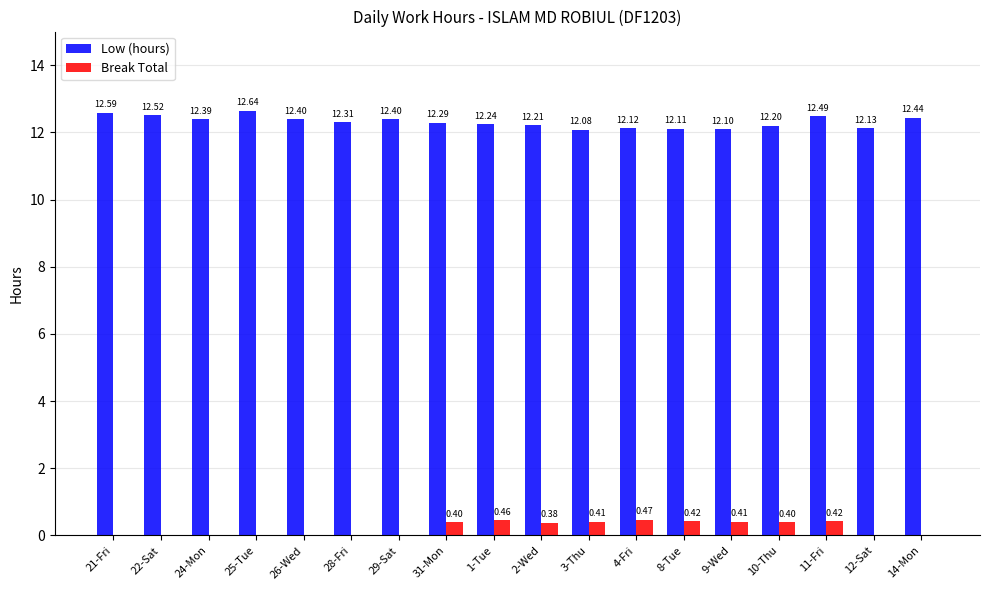

How many distinct data groups are displayed?

2